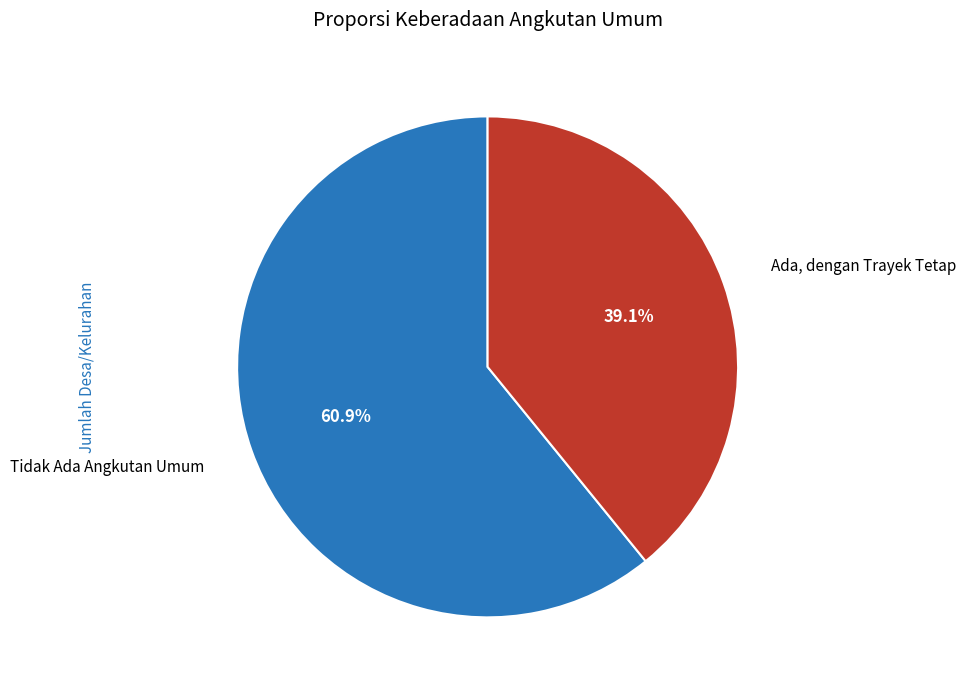

Does any single category account for the majority?

Yes